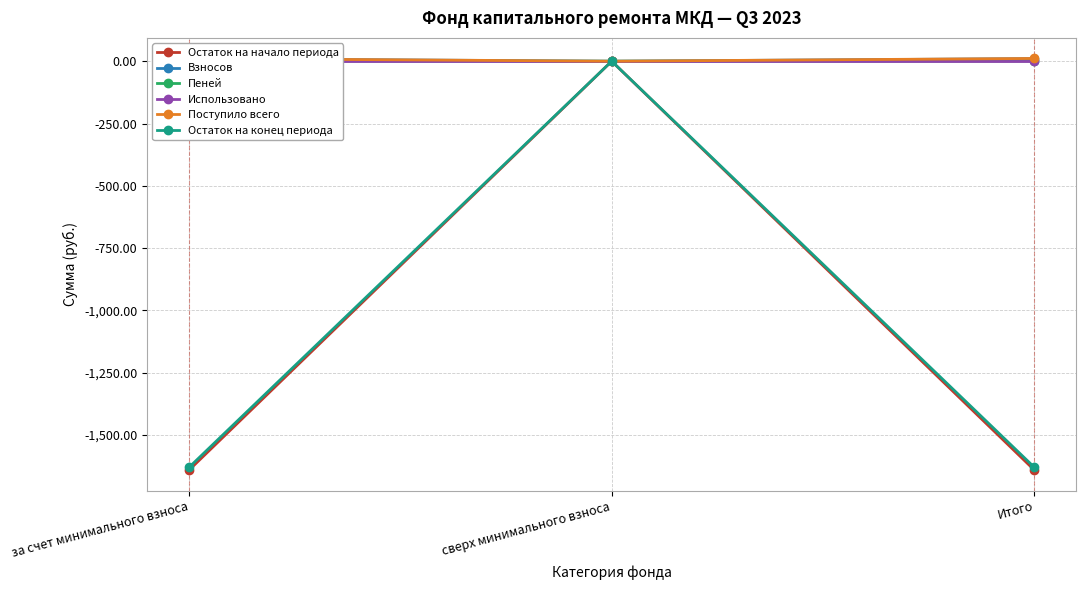

What position from the left is за счет минимального взноса?

1